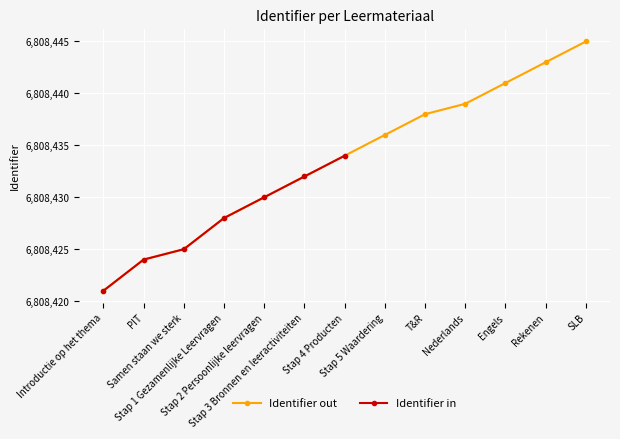

Is it true that the value at Nederlands is 9881023?

False